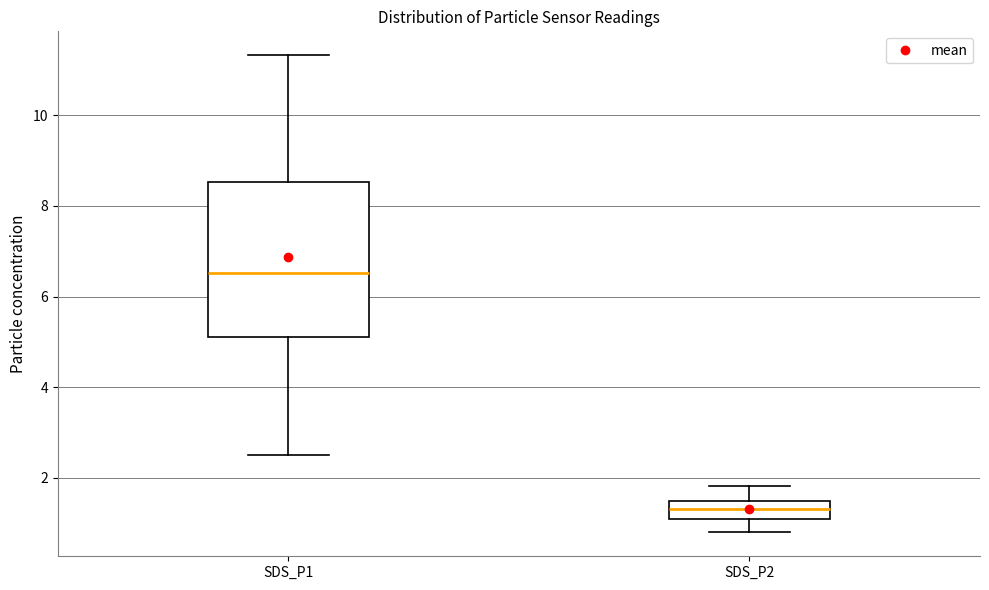

Reading left to right, read every box against the y-axis: the position of its median line, the range the box covers, and the ends of its whiskers. The values are not printed on the chart, so give them approximately, as read against the axis.

SDS_P1: median 6.6, box 5.2 to 8.6, whiskers 2.6 to 11.4
SDS_P2: median 1.4, box 1.2 to 1.6, whiskers 0.8 to 1.8